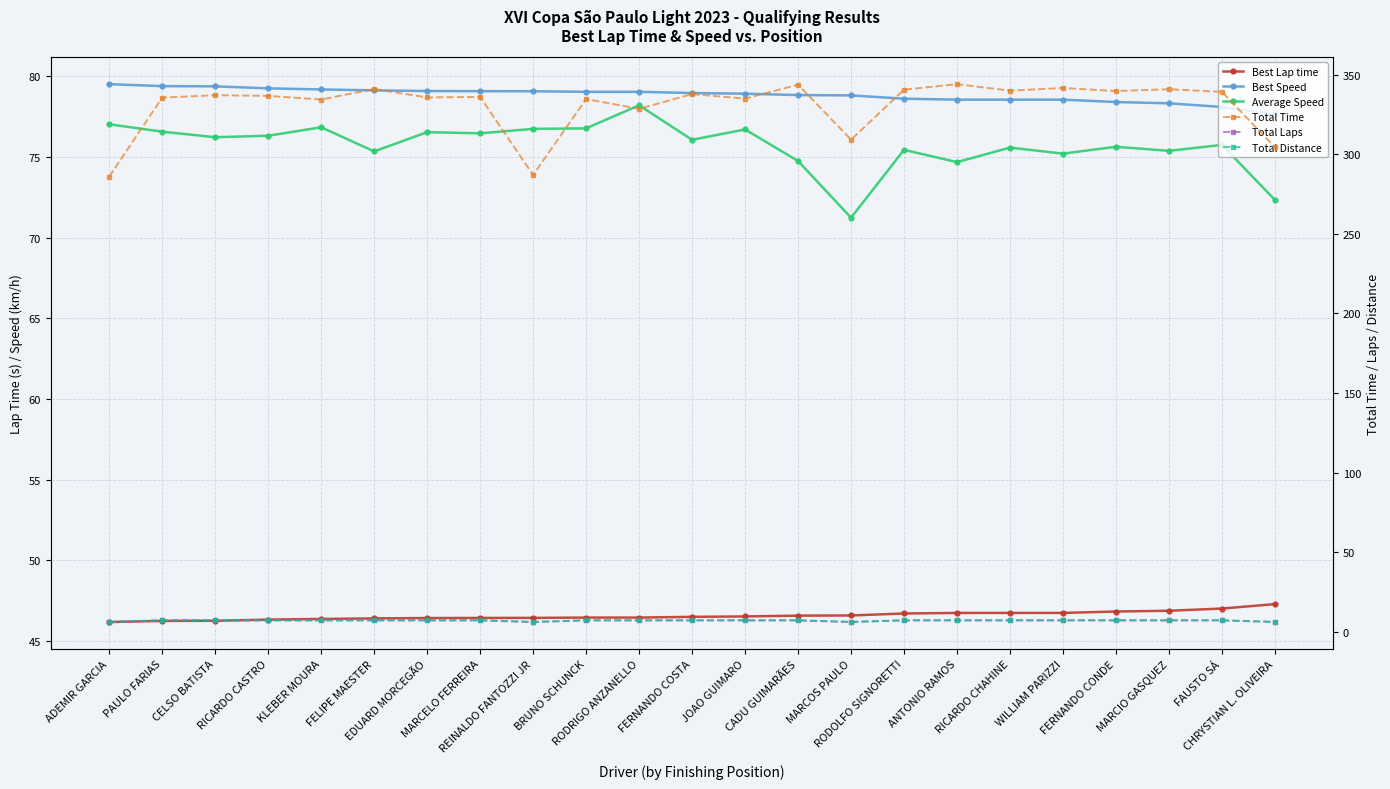

True or false: Total Time and Best Speed intersect in this chart.

False